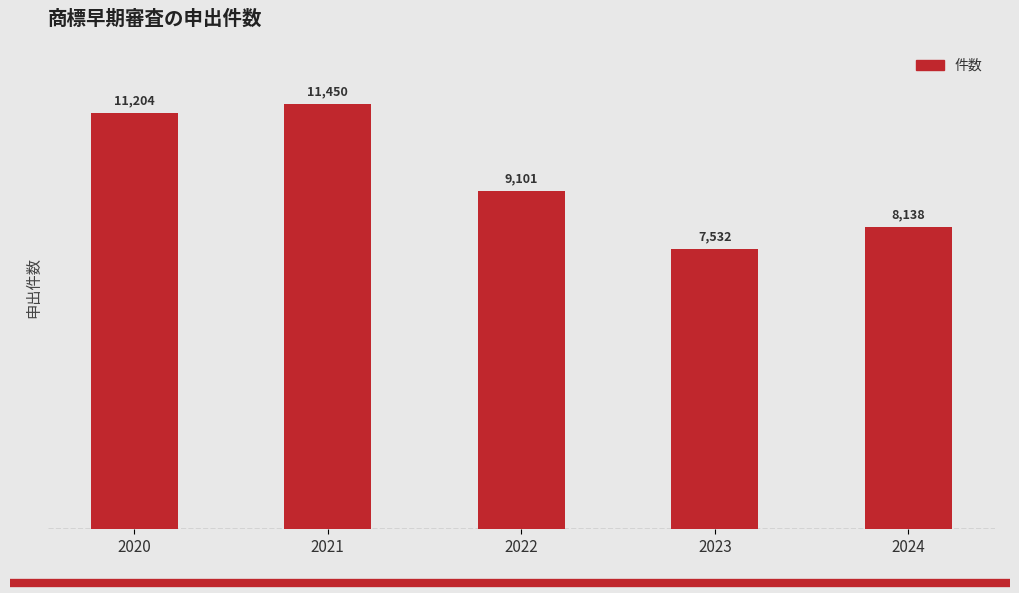

What is the difference between the second highest and second lowest values?

3066